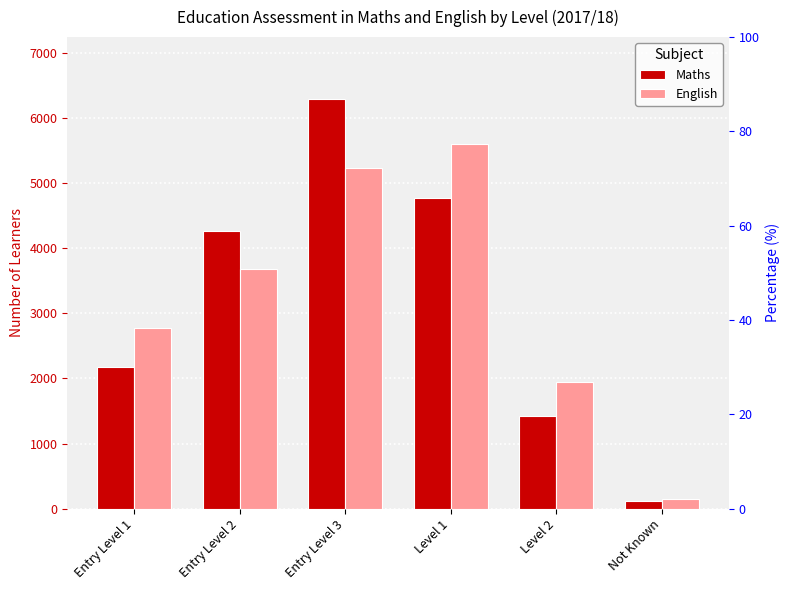

Rank the series by their average value, from highest to lowest.

English, Maths